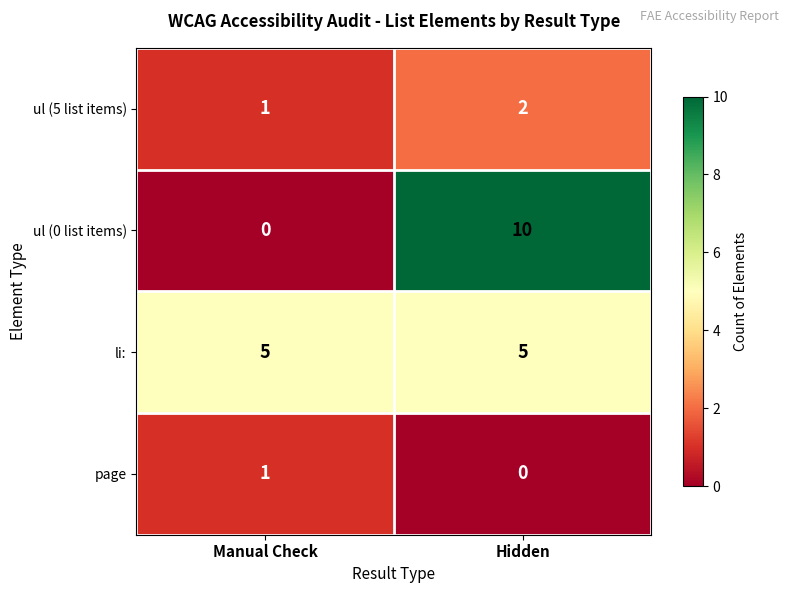

Is it true that ul (0 list items) equals -5 at Manual Check?

False